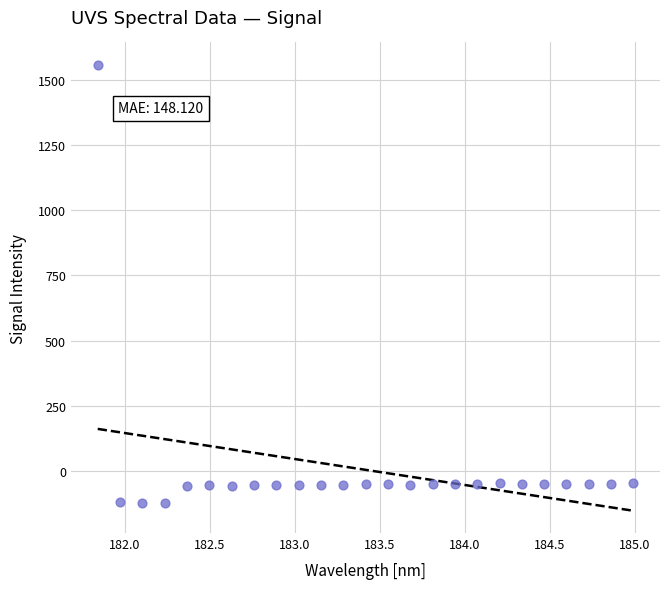

What is the range of X values (max minus min)?

3.1